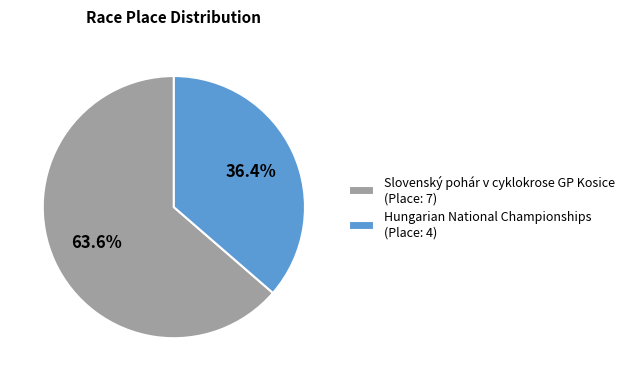

To the nearest percent, what is the combined percentage of Slovenský pohár v cyklokrose GP Kosice and Hungarian National Championships?

100%